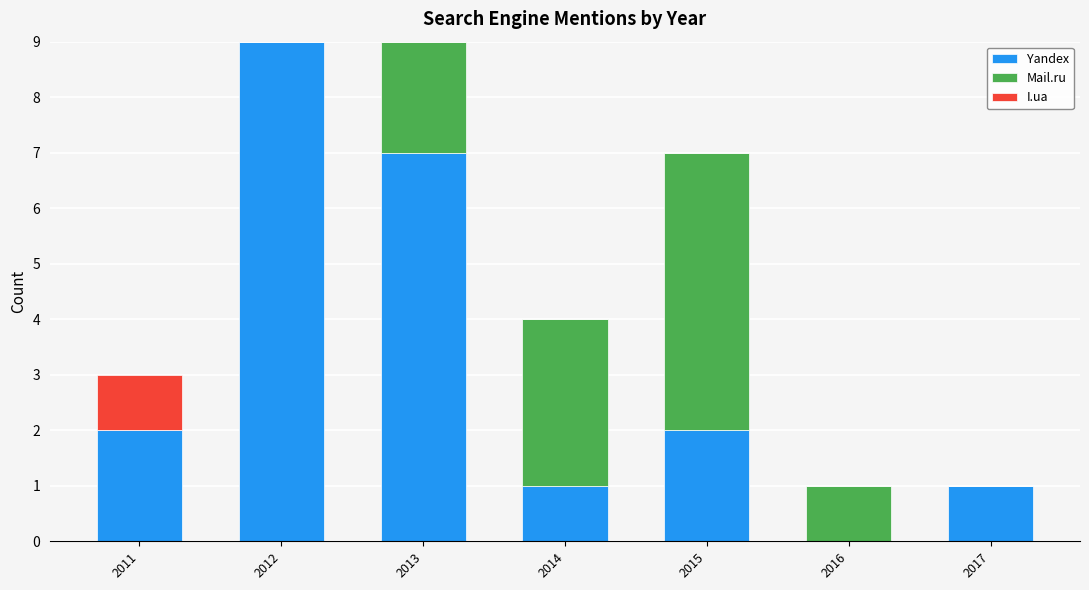

What is the total value across all series at 2011?

3